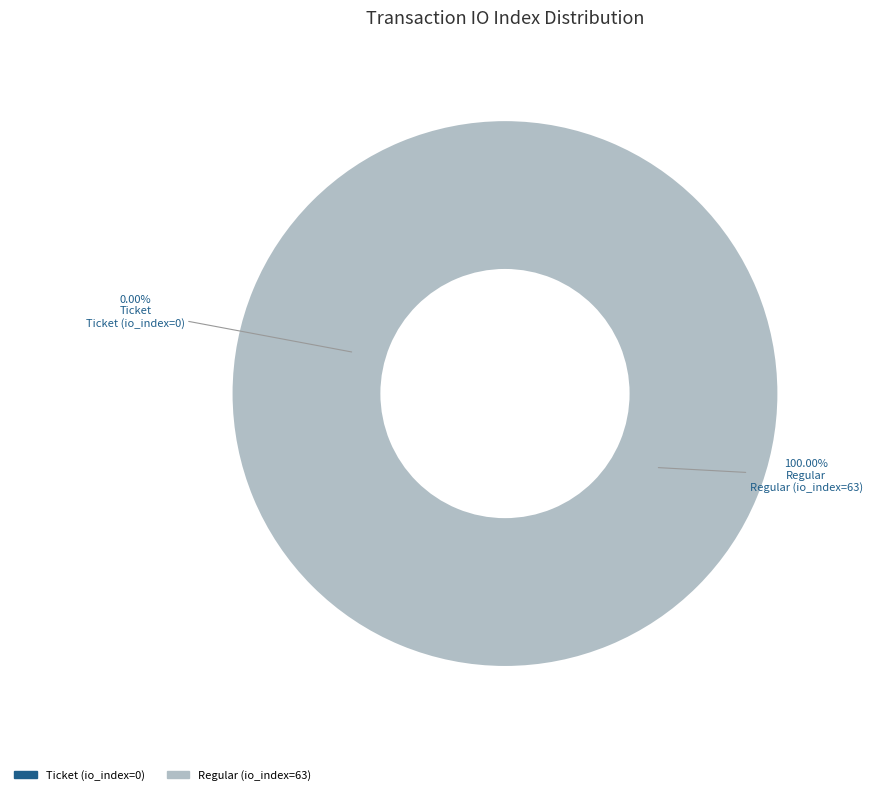

What is the total percentage of Ticket (io_index=0) and Regular (io_index=63)?

100.0%